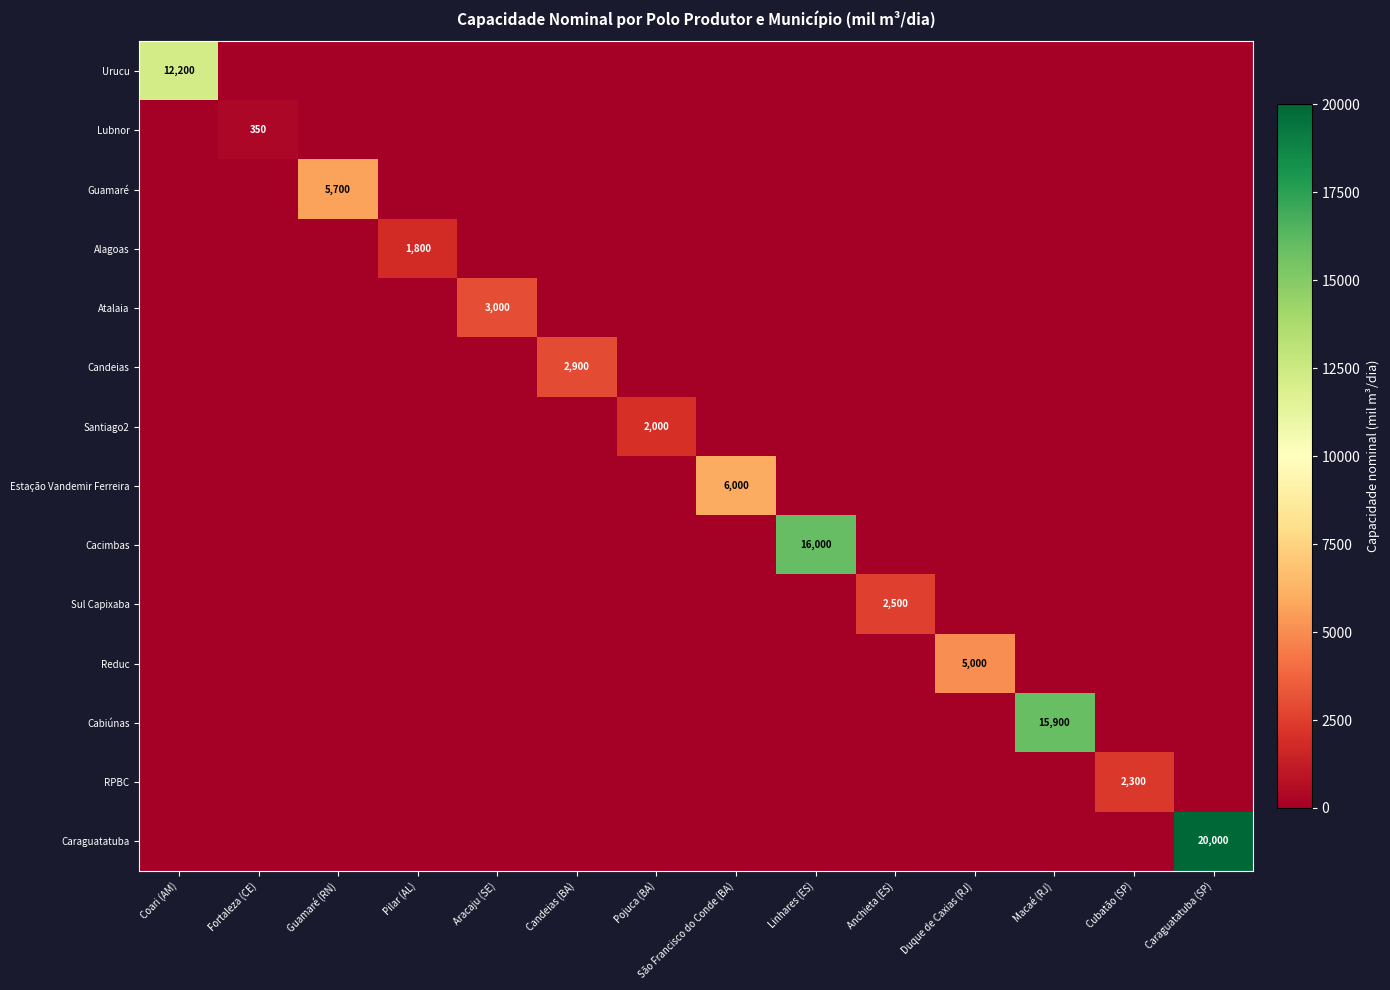

The value of Urucu at Coari (AM) is 12200. True or false?

True